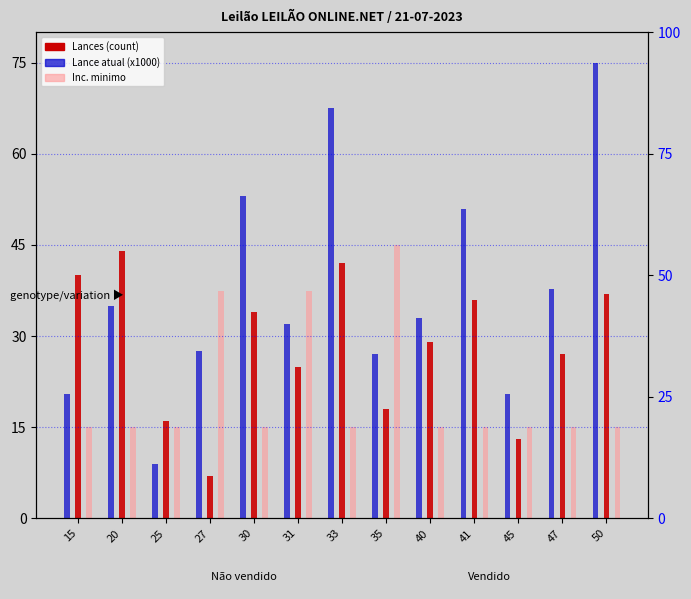

Read the Lance atual (x1000) value at 33.

67.5